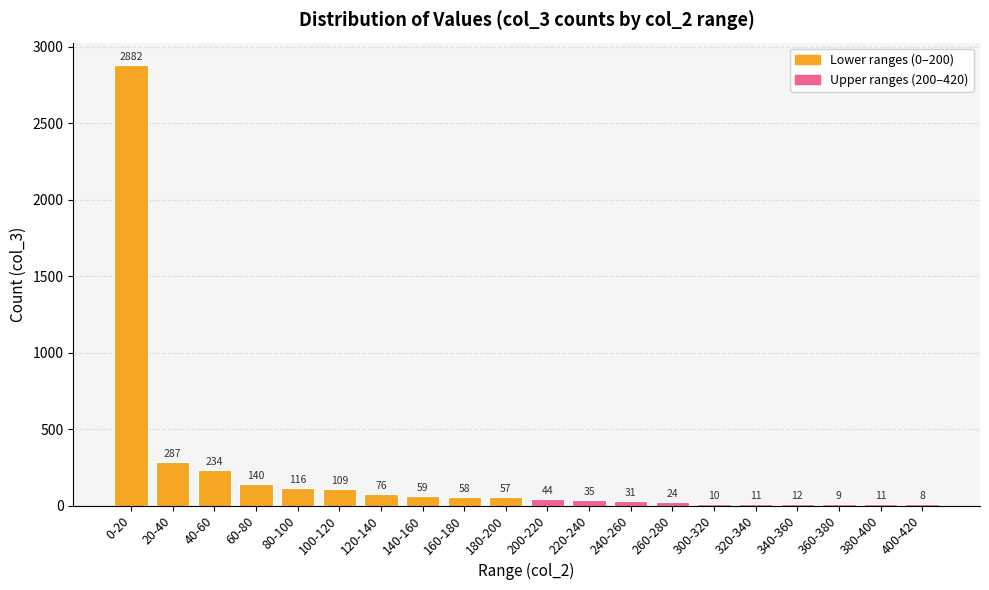

Reading left to right, list all the values displayed in this chart.

0-20=2882	20-40=287	40-60=234	60-80=140	80-100=116	100-120=109	120-140=76	140-160=59	160-180=58	180-200=57	200-220=44	220-240=35	240-260=31	260-280=24	300-320=10	320-340=11	340-360=12	360-380=9	380-400=11	400-420=8